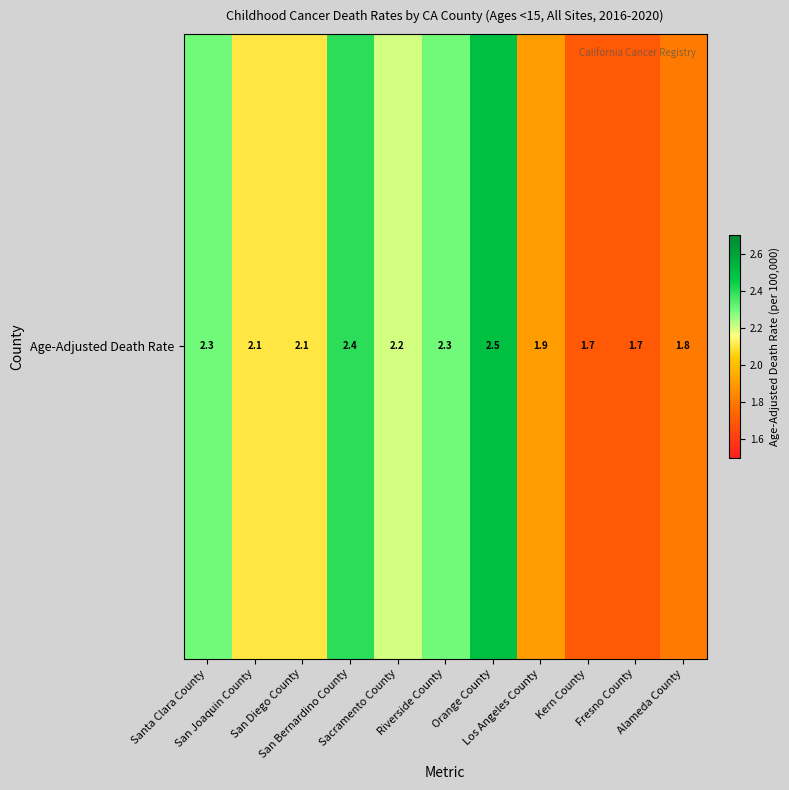

Reading left to right, transcribe all the data shown in this chart.

Santa Clara County=2.3	San Joaquin County=2.1	San Diego County=2.1	San Bernardino County=2.4	Sacramento County=2.2	Riverside County=2.3	Orange County=2.5	Los Angeles County=1.9	Kern County=1.7	Fresno County=1.7	Alameda County=1.8